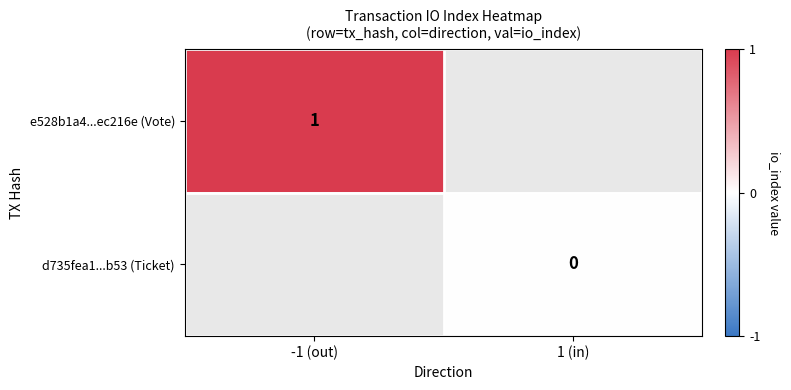

At which category does the chart reach its peak across all series?

-1 (out)